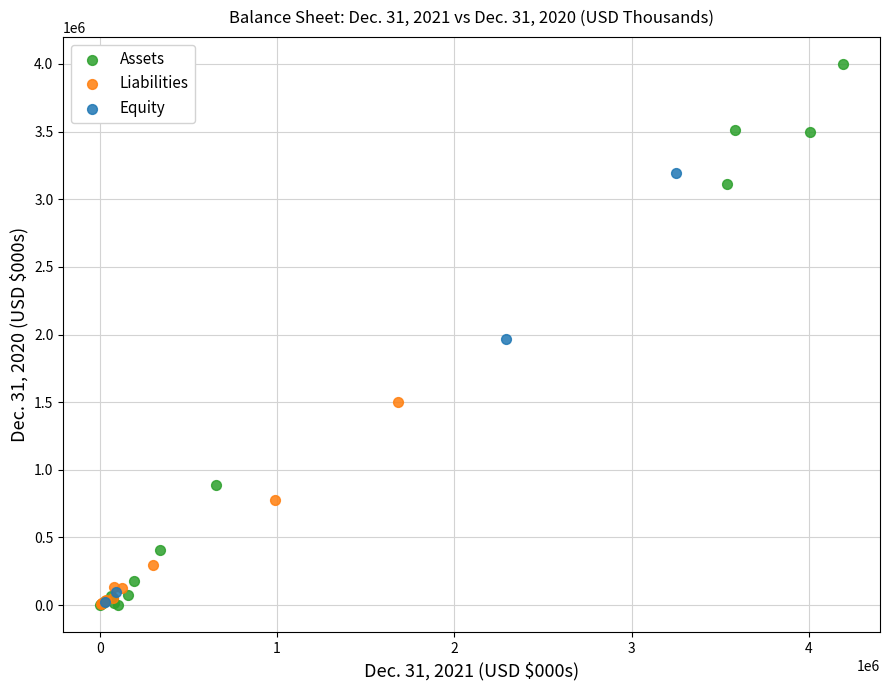

Which series has the largest Y range (max minus min)?

Assets